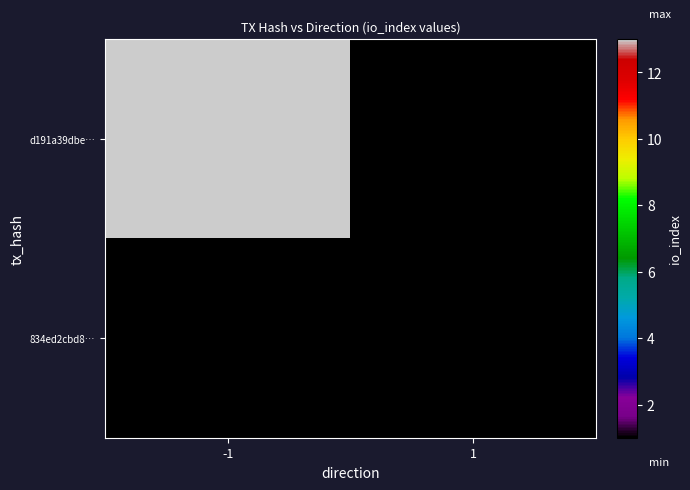

Is the value of d191a39dbe… at 1 greater than the value of 834ed2cbd8… at 1?

No